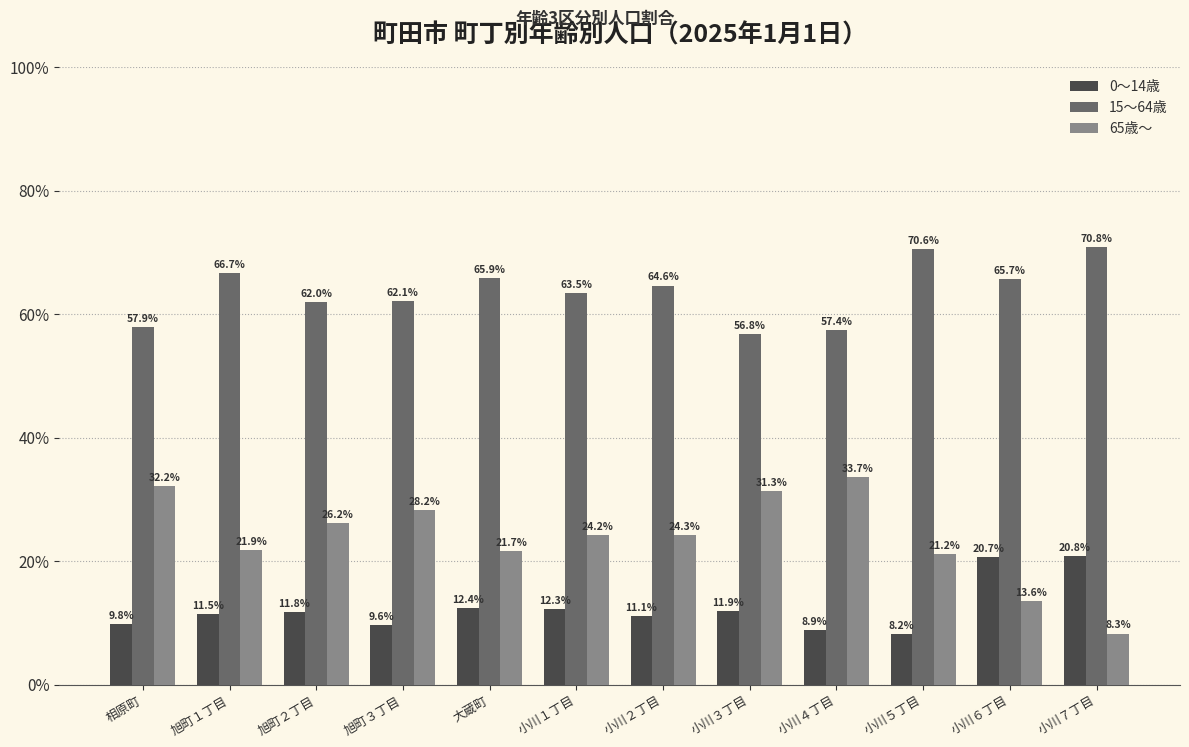

What is the approximate value of 65歳～ at 大蔵町?

21.7